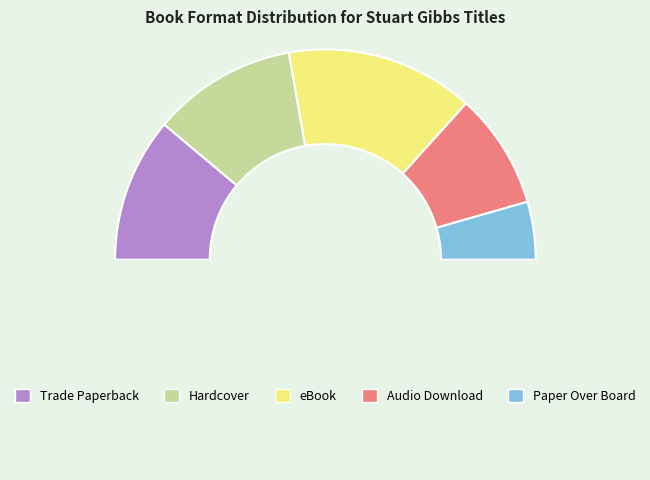

How many segments does this pie chart have?

6